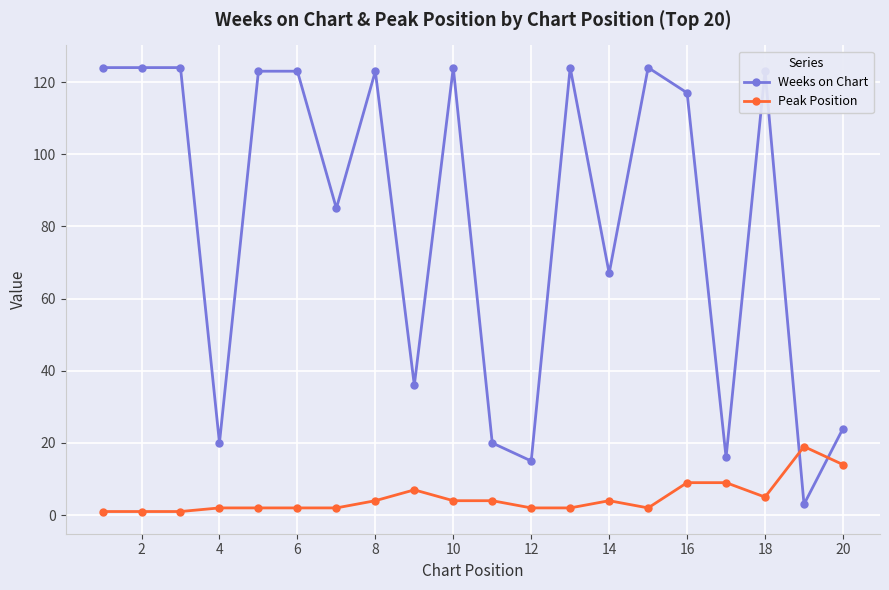

At how many categories does at least one series exceed 62?

13